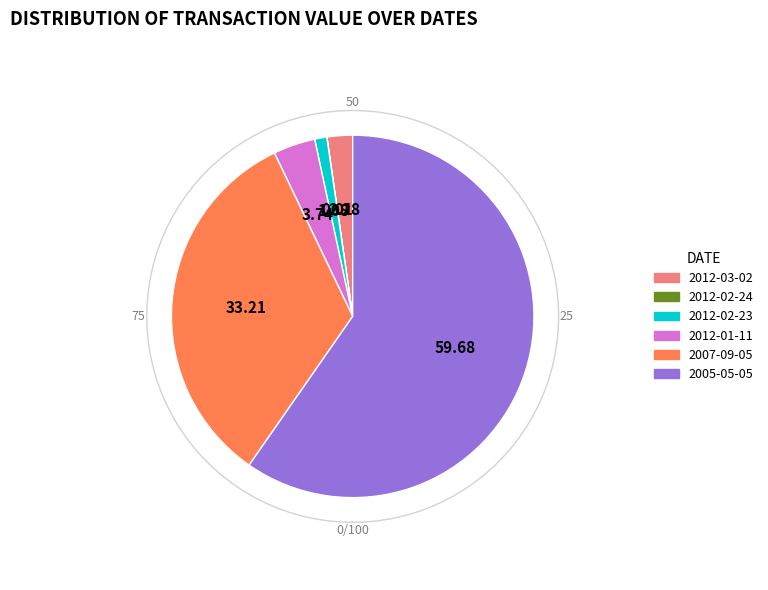

To the nearest percent, what percentage of the pie is 2005-05-05?

60%